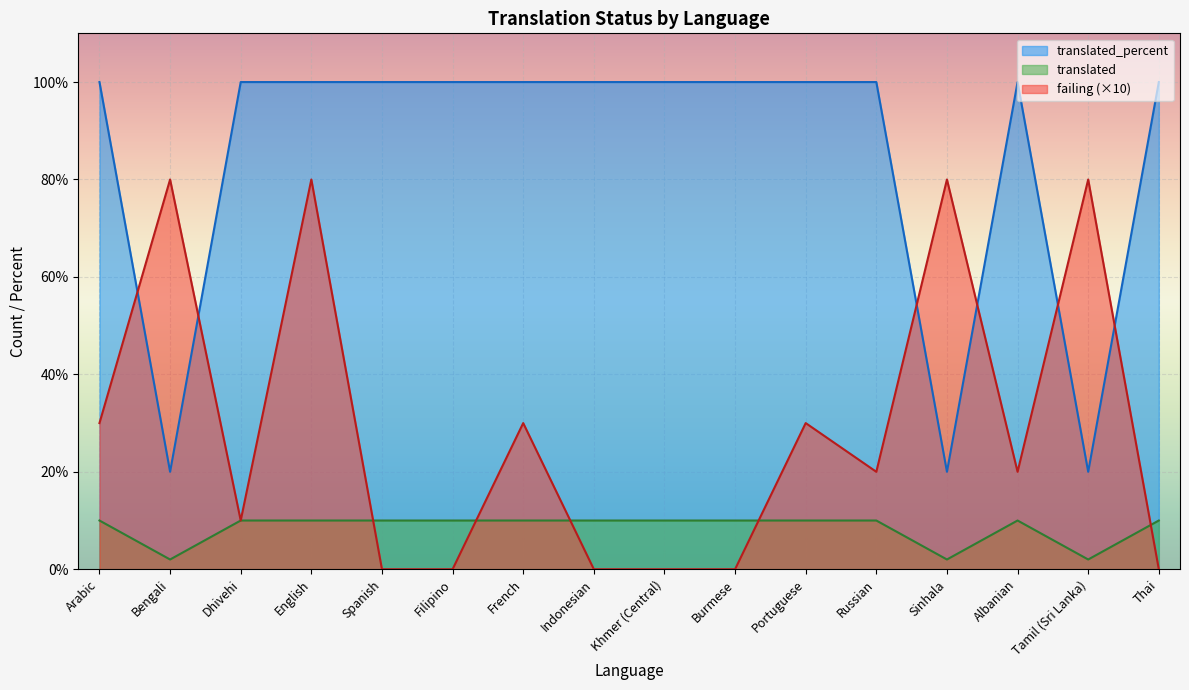

At how many categories does at least one series exceed 48?

16